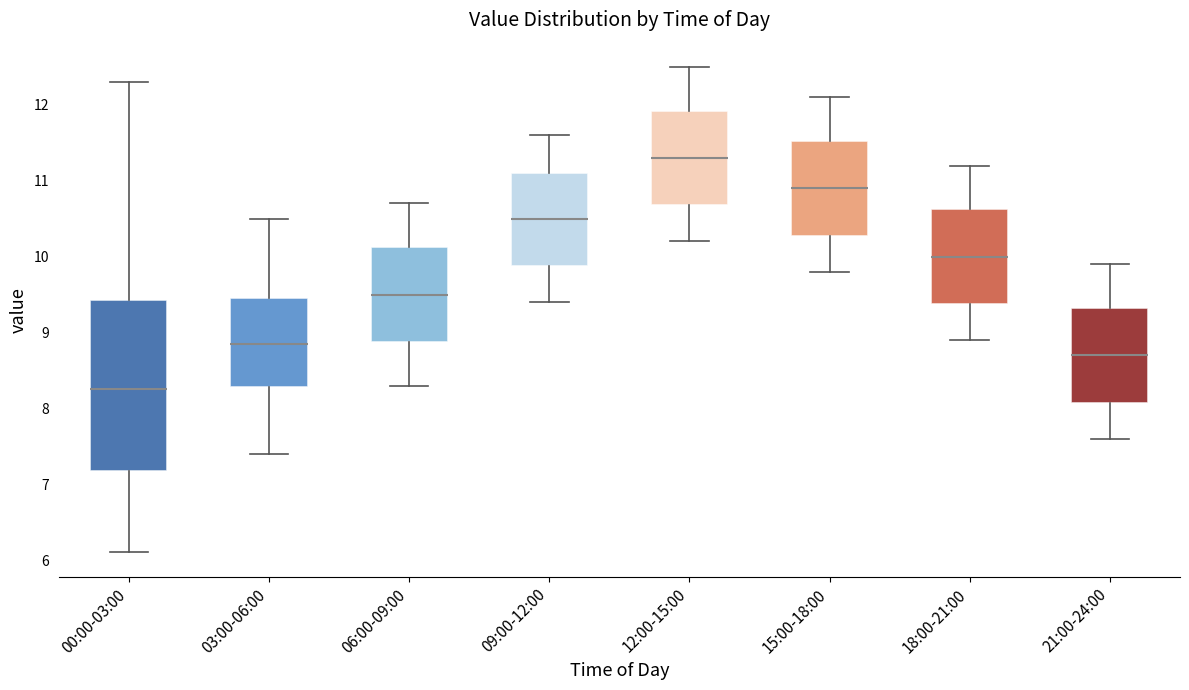

Which box's median line is the lowest?

00:00-03:00